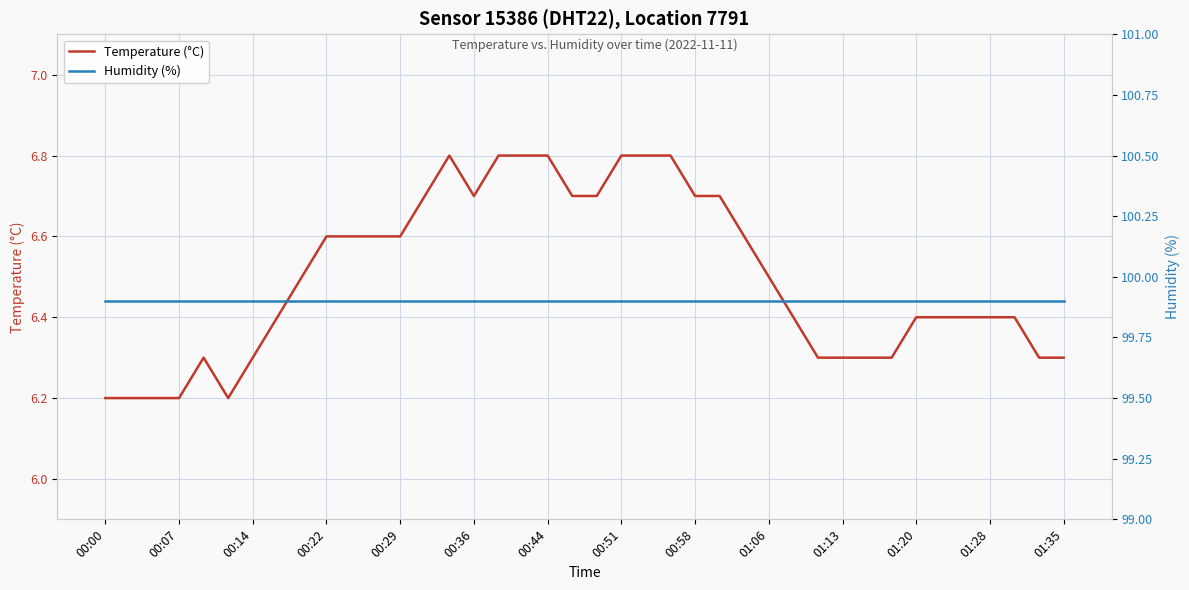

Which series has the largest range (max minus min)?

Temperature (°C)